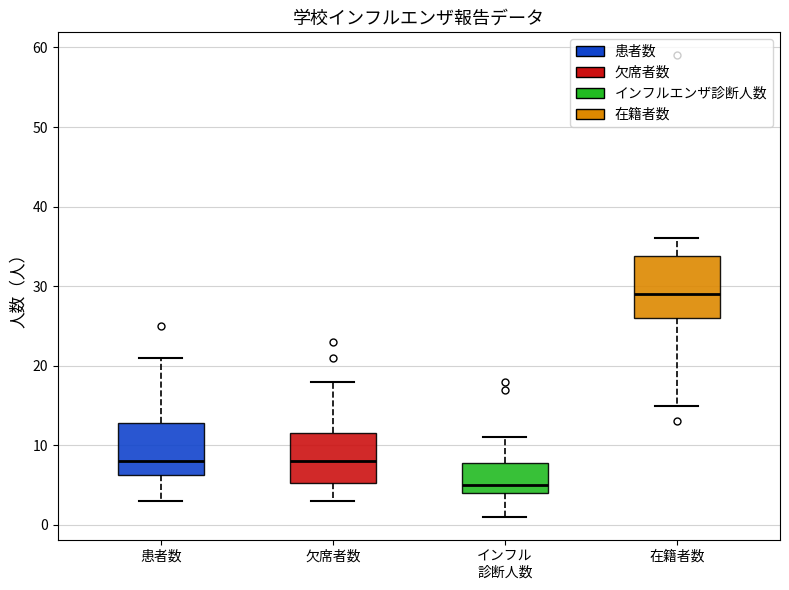

Reading left to right, transcribe this box plot: for each box, give where its median line is, the range the box spans, and where its two whiskers end, as read against the y-axis. The values are not printed on the chart, so give them approximately, as read against the axis.

患者数: median 8, box 6 to 13, whiskers 3 to 21
欠席者数: median 8, box 5 to 12, whiskers 3 to 18
インフル 診断人数: median 5, box 4 to 8, whiskers 1 to 11
在籍者数: median 29, box 26 to 34, whiskers 15 to 36